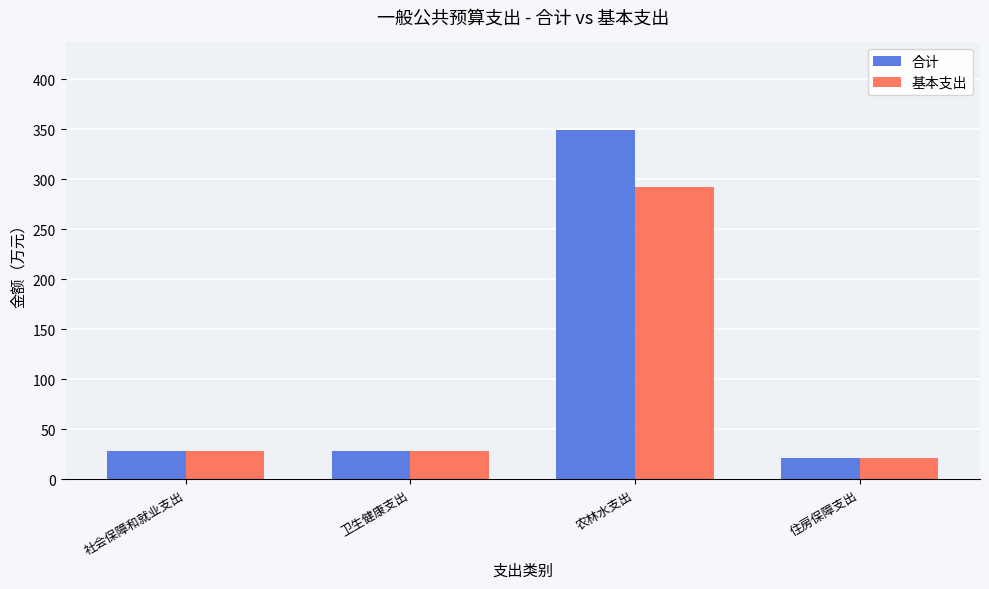

At which label does 基本支出 first exceed 28?

社会保障和就业支出